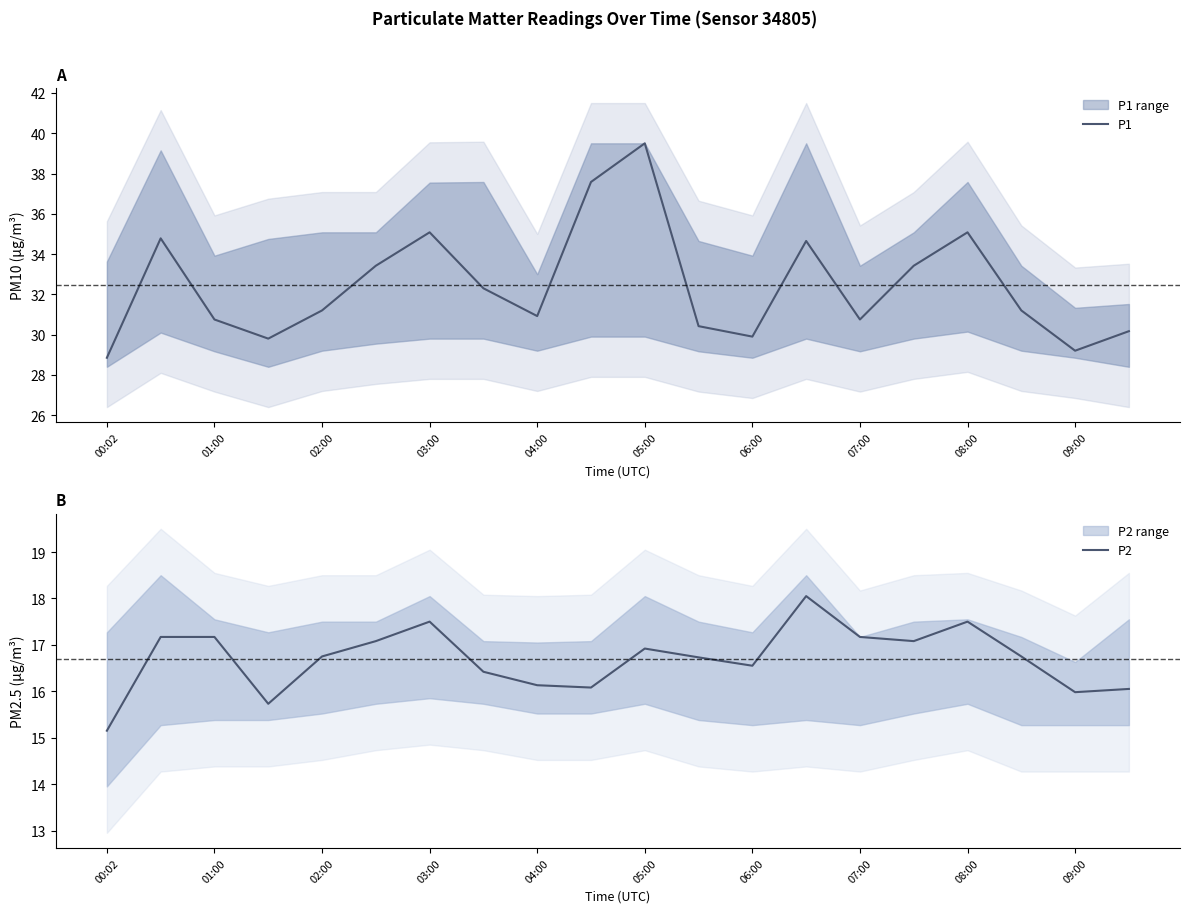

What is the lowest value of the P1 series?

28.9